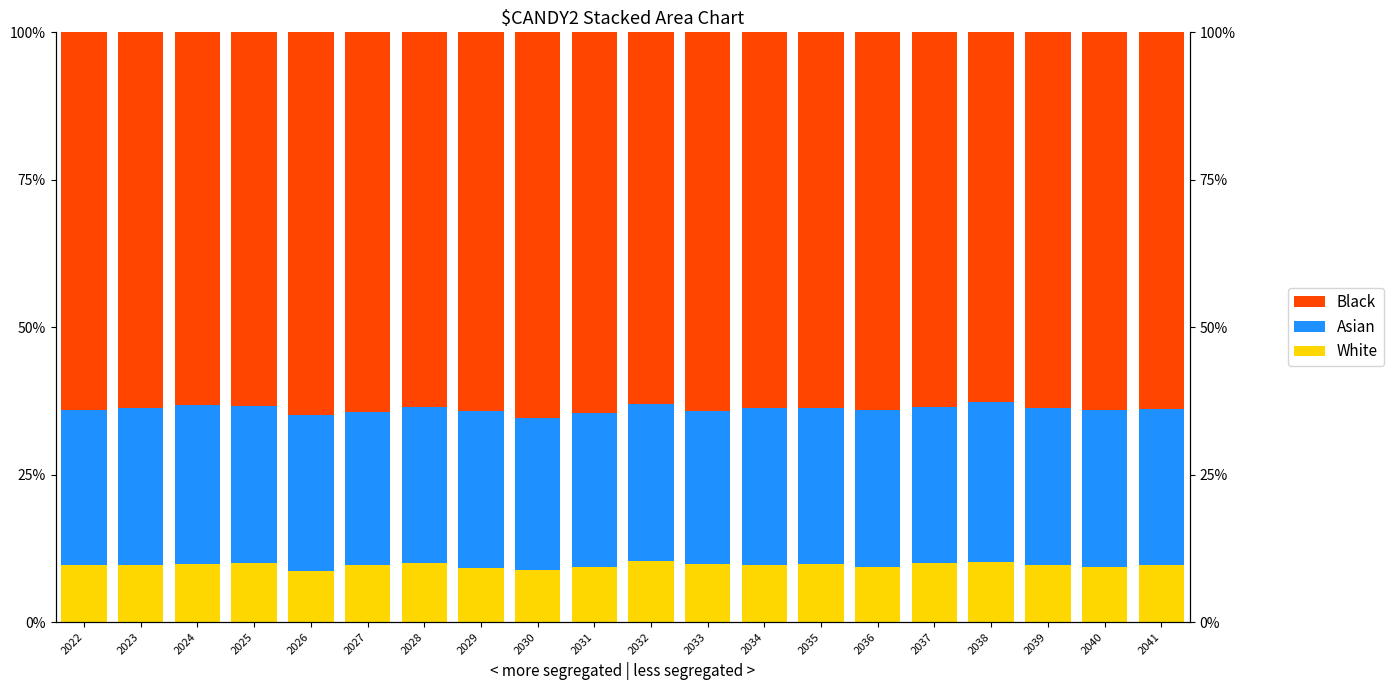

Reading left to right, extract all data points from this chart.

White: 9.7	9.7	9.9	10.0	8.7	9.6	10.0	9.2	8.9	9.4	10.4	9.9	9.6	9.8	9.3	10.0	10.2	9.7	9.3	9.6
Asian: 26.2	26.6	26.9	26.6	26.4	26.0	26.4	26.5	25.7	26.1	26.6	25.9	26.6	26.4	26.7	26.5	27.1	26.5	26.7	26.5
Black: 64.1	63.7	63.2	63.3	64.8	64.4	63.6	64.2	65.4	64.6	63.0	64.2	63.7	63.7	64.0	63.6	62.7	63.8	64.0	63.8